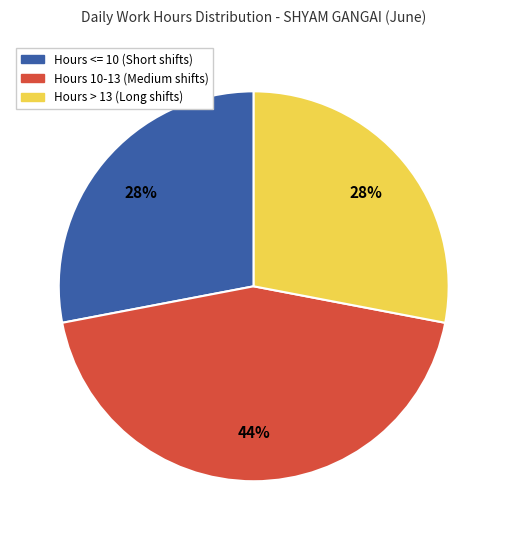

Is the sum of Hours <= 10 (Short shifts) and Hours > 13 (Long shifts) greater than half?

Yes